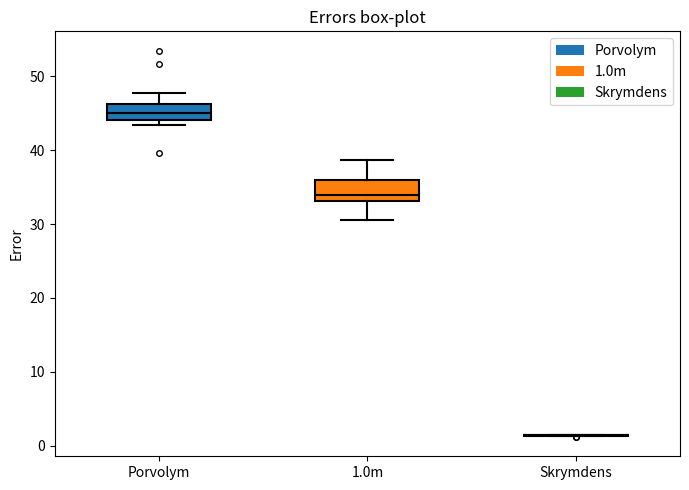

Reading left to right, read every box against the y-axis: the position of its median line, the range the box covers, and the ends of its whiskers. The values are not printed on the chart, so give them approximately, as read against the axis.

Porvolym: median 45, box 44 to 46, whiskers 43 to 48
1.0m: median 34, box 33 to 36, whiskers 31 to 39
Skrymdens: box collapsed to a line at 1, whiskers 1 to 2